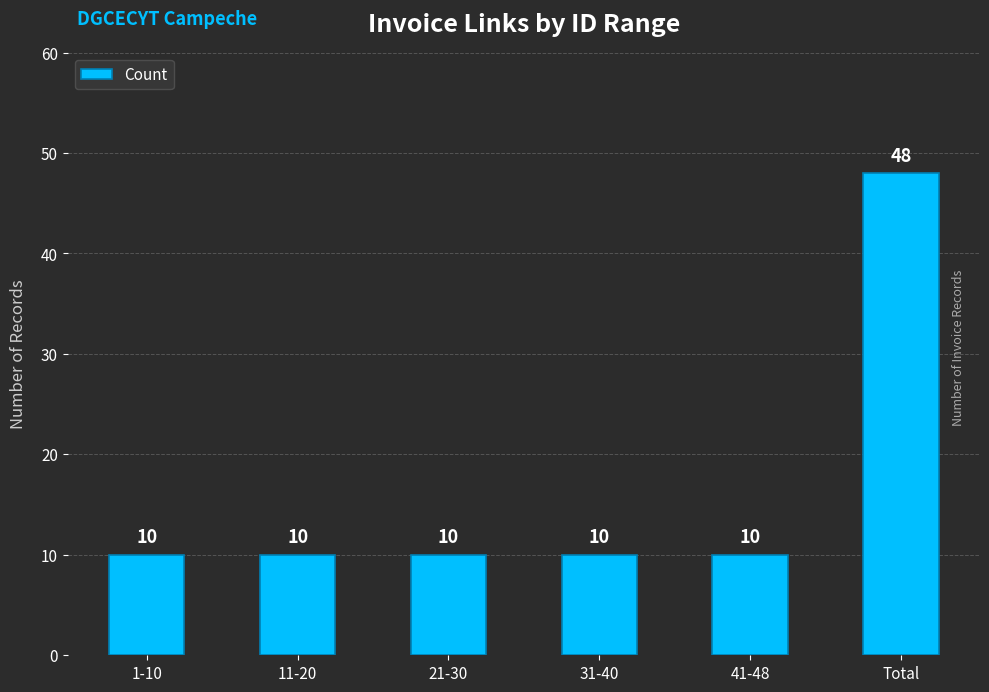

What is the label of the 4th bar from the left?

31-40